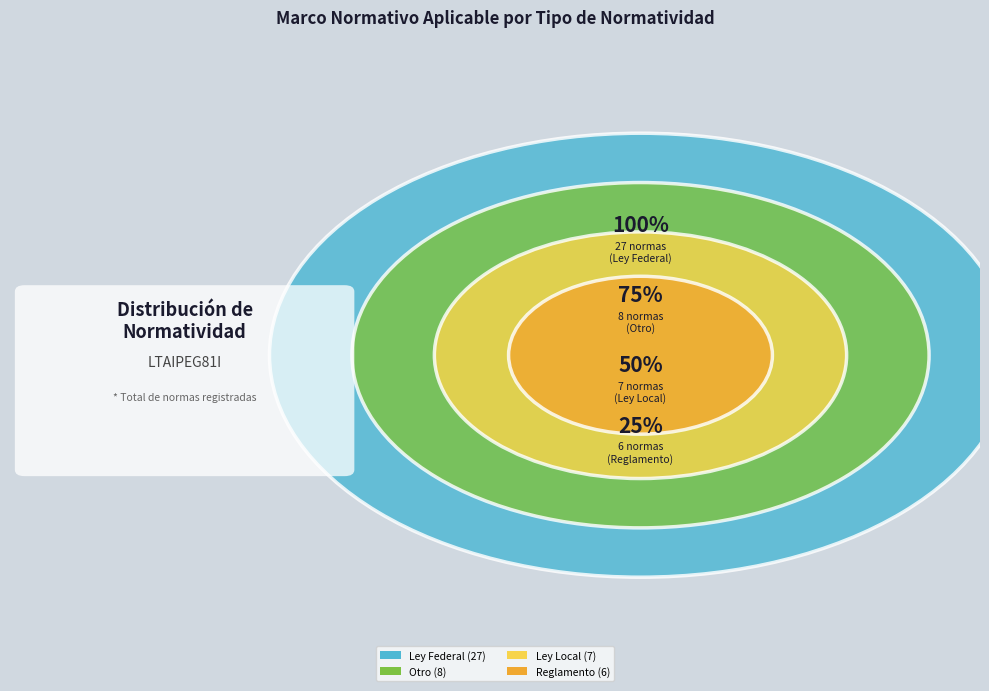

True or false: Ley General accounts for 1% of the total.

False